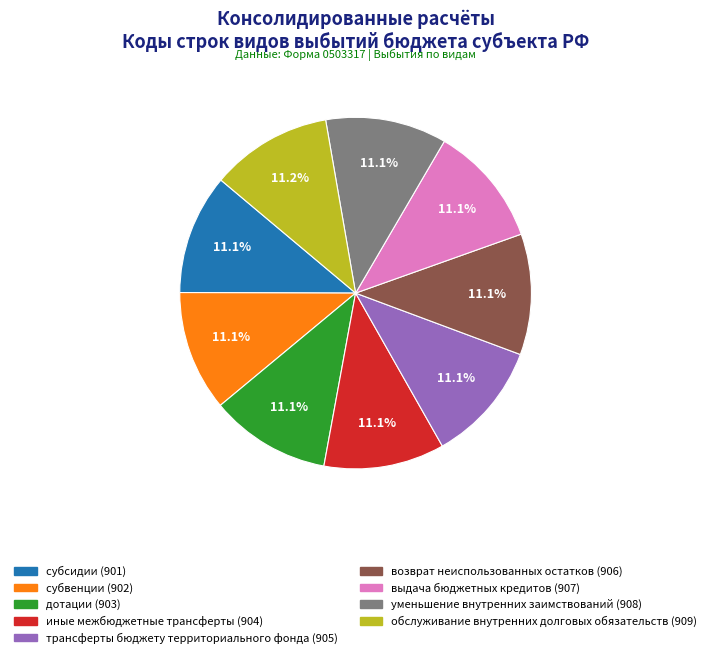

To the nearest percent, what percentage of the pie is дотации?

11%